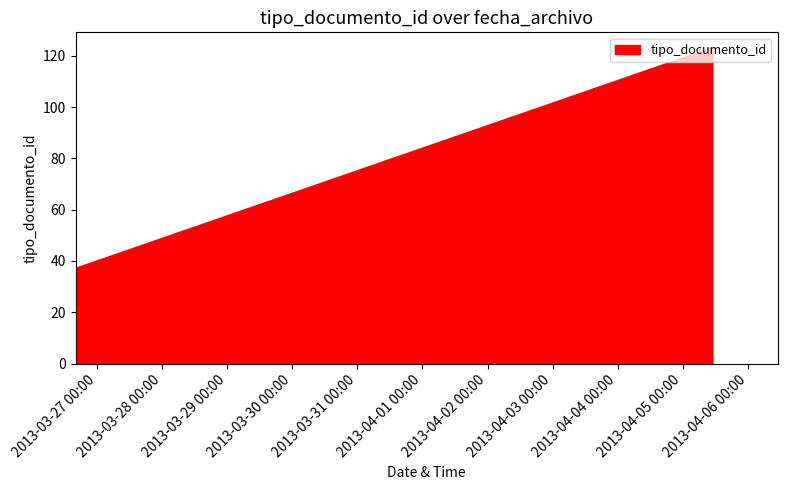

How many data points are less than 38?

3